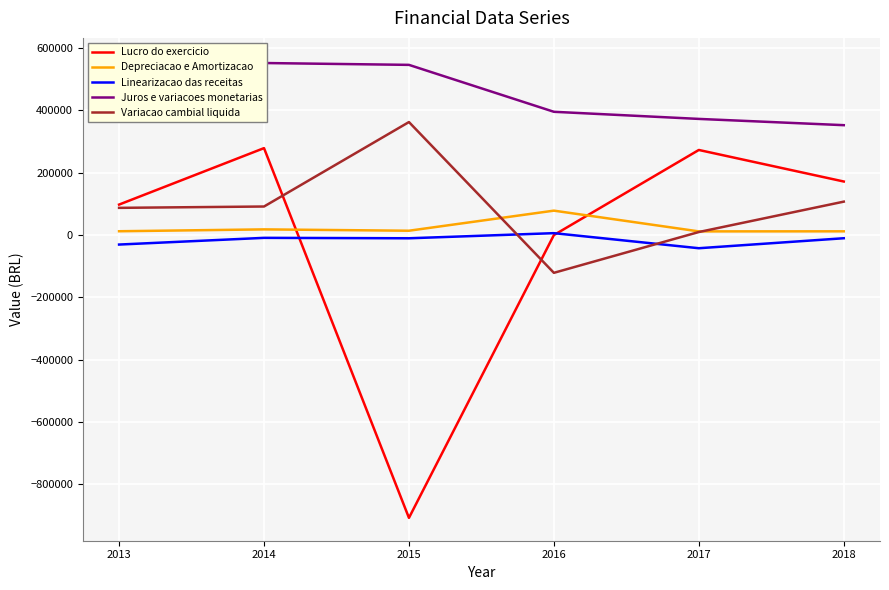

Is it true that Juros e variacoes monetarias equals 395085.3 at 2016?

True